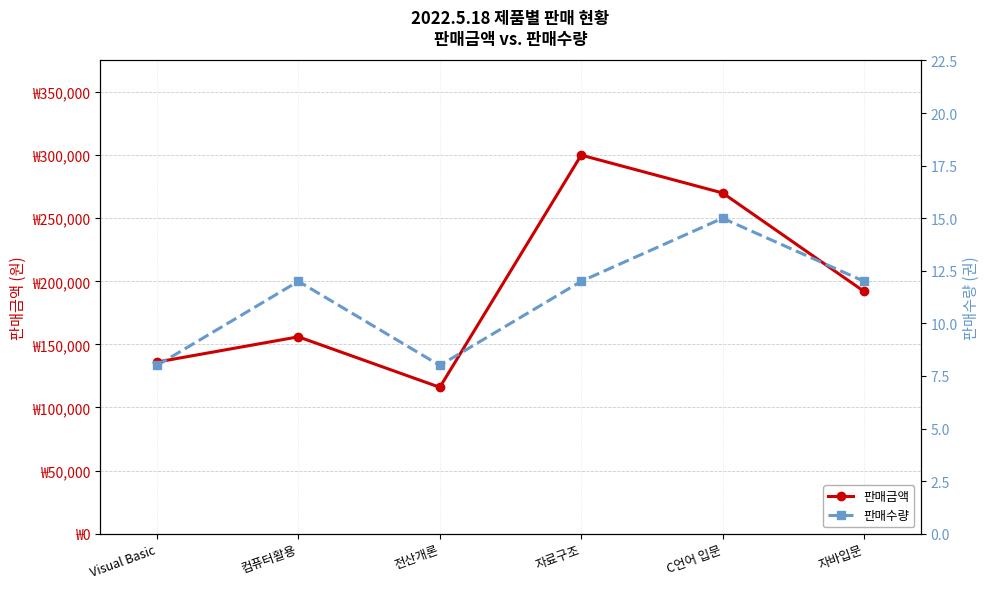

How many values in the 판매금액 series are below 192000?

3